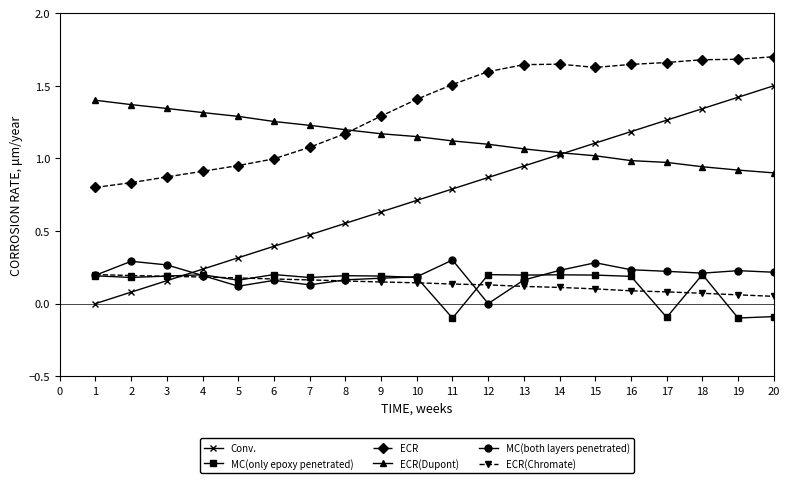

How many data points in MC(both layers penetrated) are above 0?

19